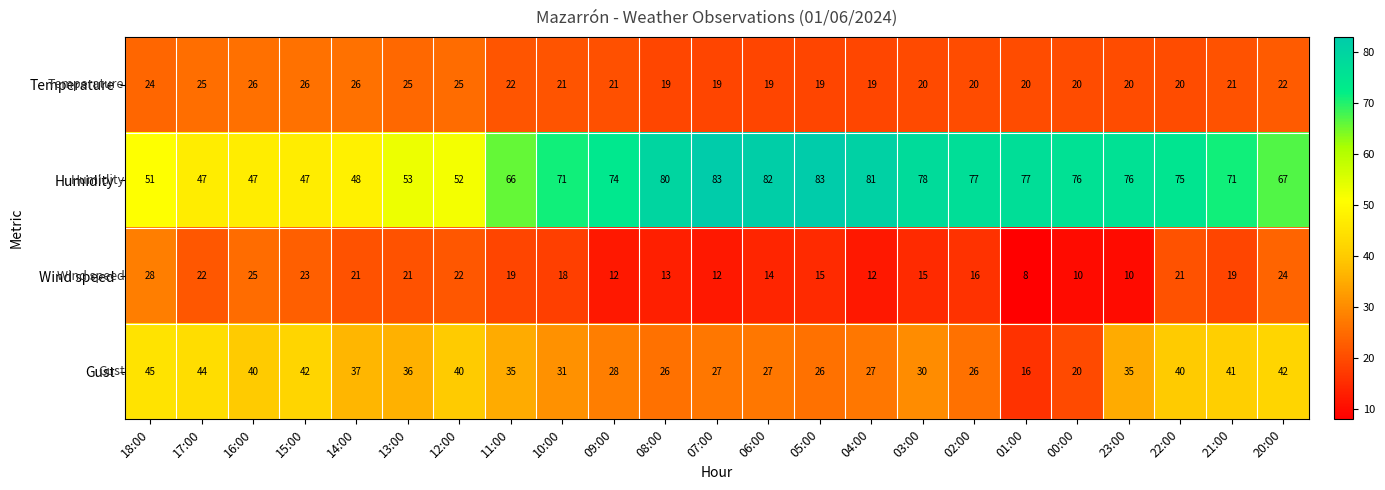

How many categories are shown in the chart?

23